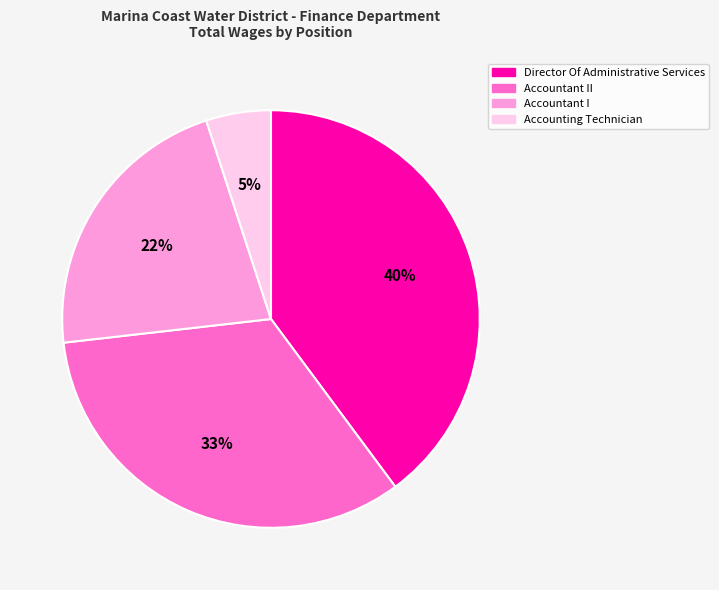

Which category has the smallest portion of the pie?

Accounting Technician